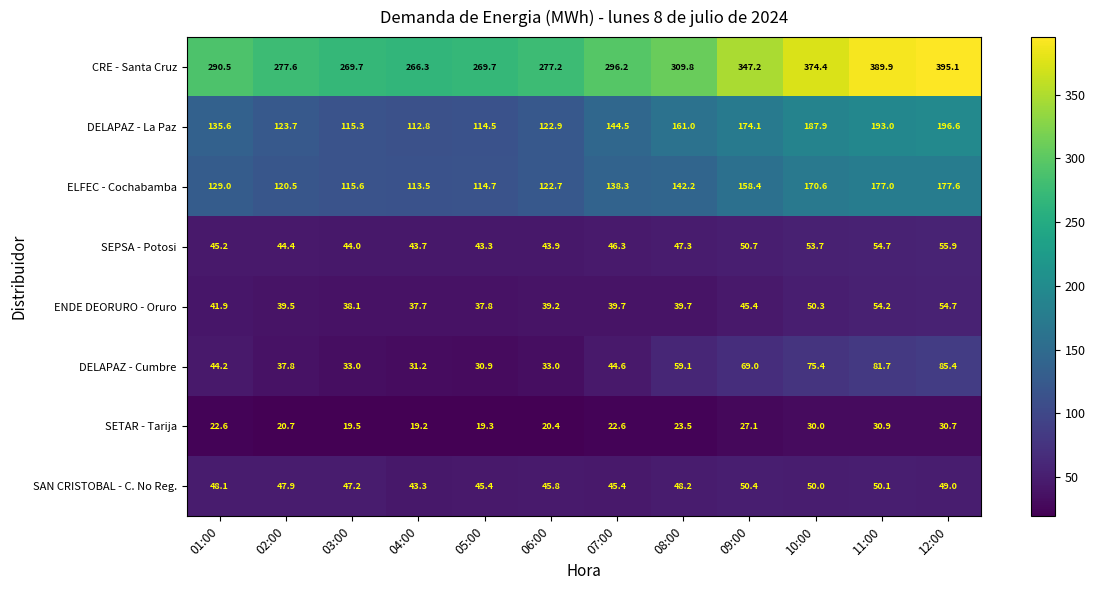

Is it true that ELFEC - Cochabamba equals 71.7 at 12:00?

False